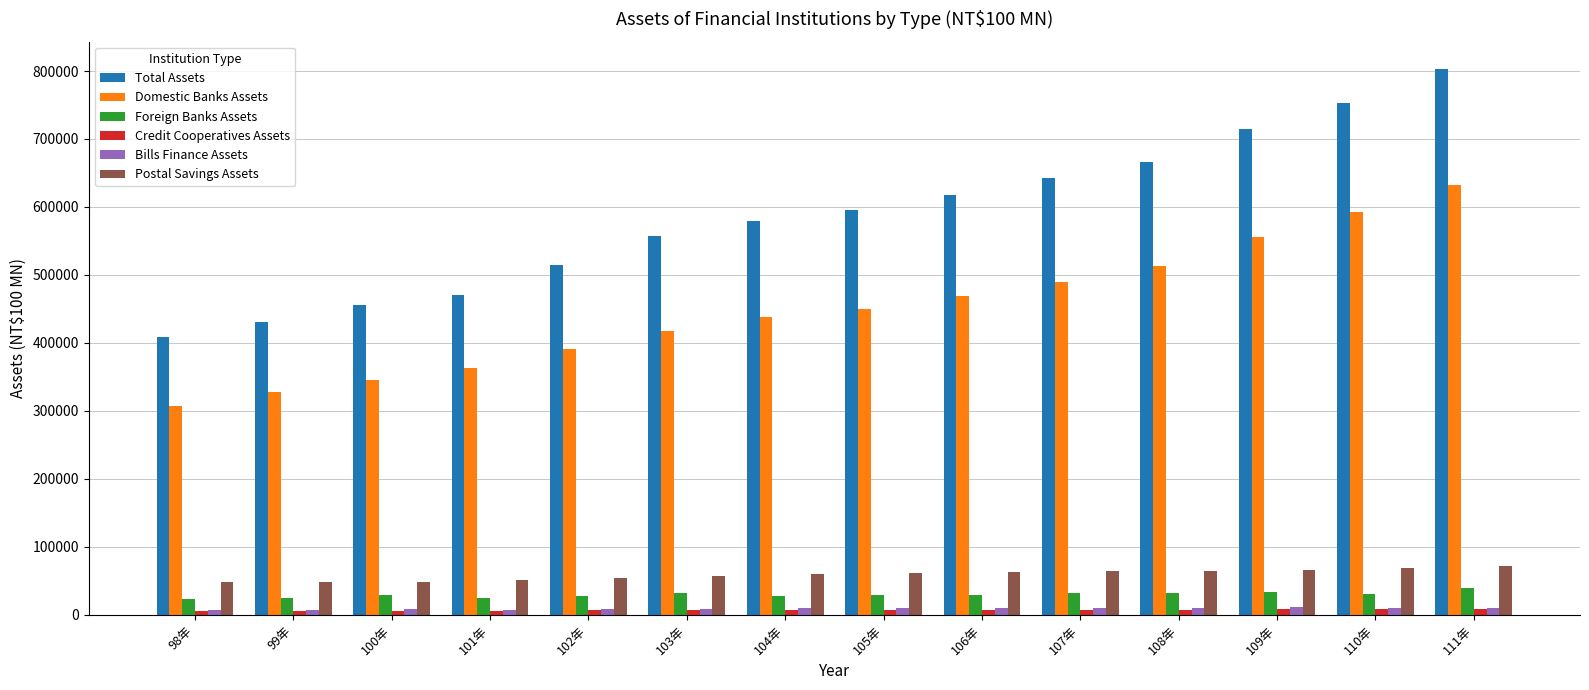

At which label is Total Assets closest to 605724?

105年